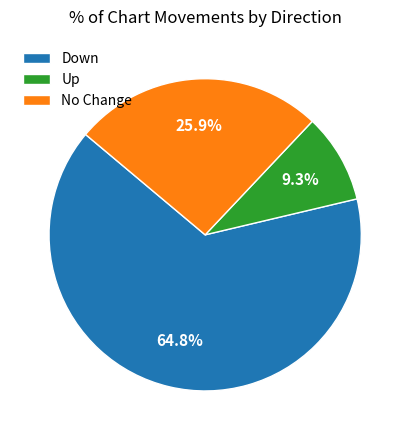

Rank the categories by value from highest to lowest.

Down, No Change, Up